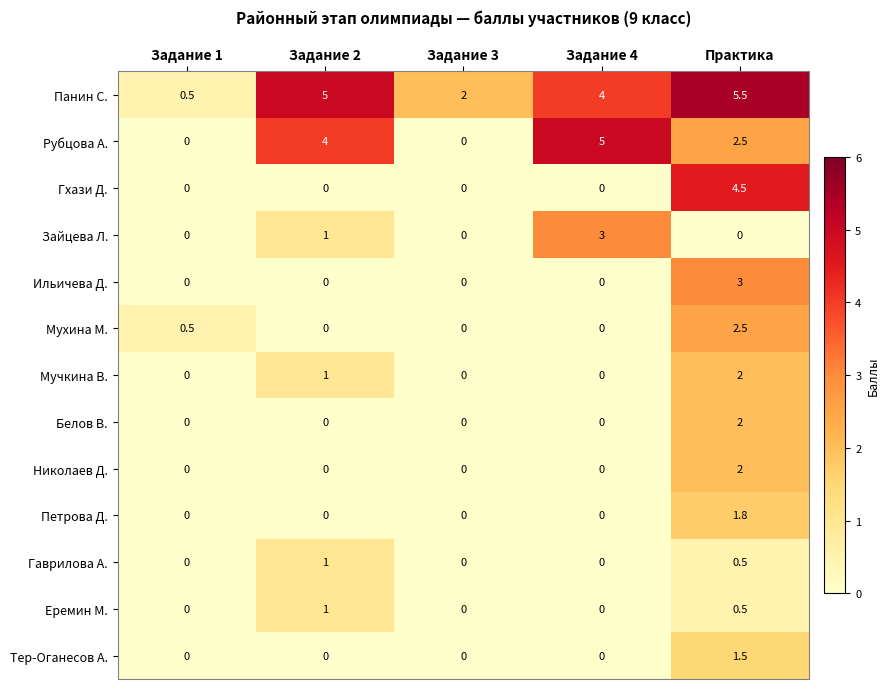

What is the approximate value of Гаврилова А. at Задание 2?

1.0